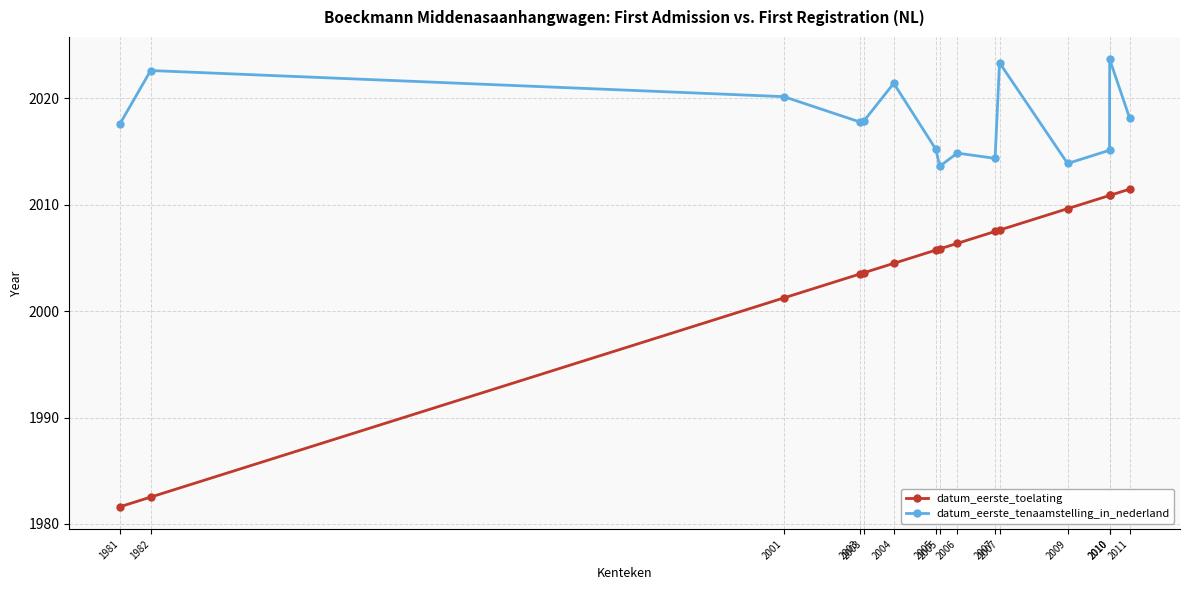

Reading right to left, list all the values displayed in this chart.

datum_eerste_toelating: 2011.5	2010.9	2010.9	2009.6	2007.6	2007.5	2006.4	2005.9	2005.7	2004.5	2003.6	2003.5	2001.2	1982.5	1981.6
datum_eerste_tenaamstelling_in_nederland: 2018.2	2023.7	2015.1	2013.9	2023.4	2014.4	2014.9	2013.6	2015.2	2021.4	2017.8	2017.8	2020.2	2022.6	2017.6